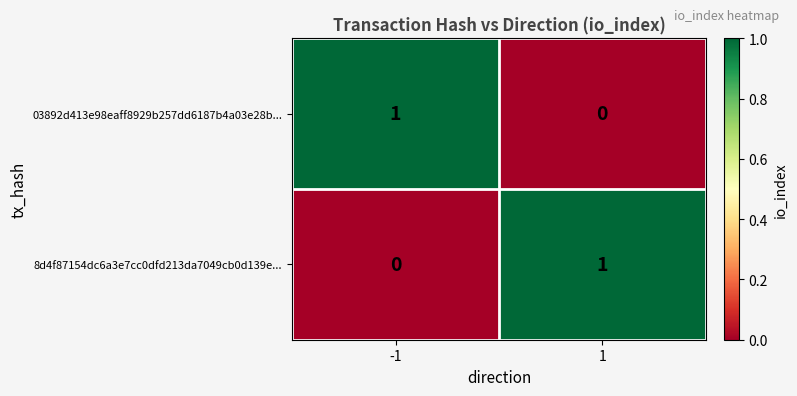

What is the total value across all series at -1?

1